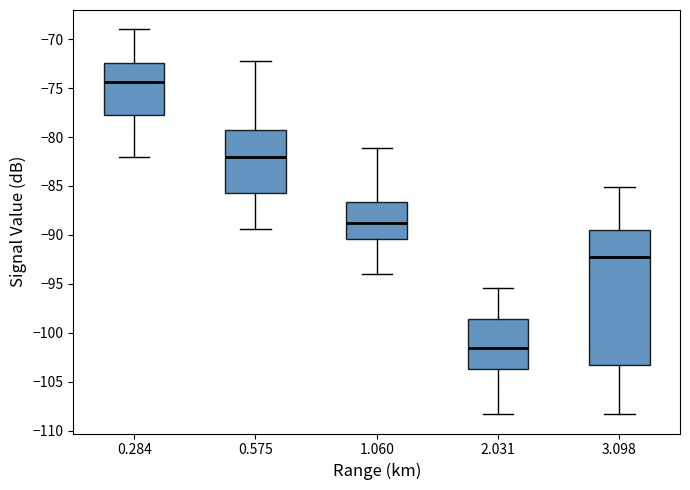

Where does the upper whisker of the box at x = 0.284 end on the y-axis? The values are not printed on the chart, so give them approximately, as read against the axis.

-69.0